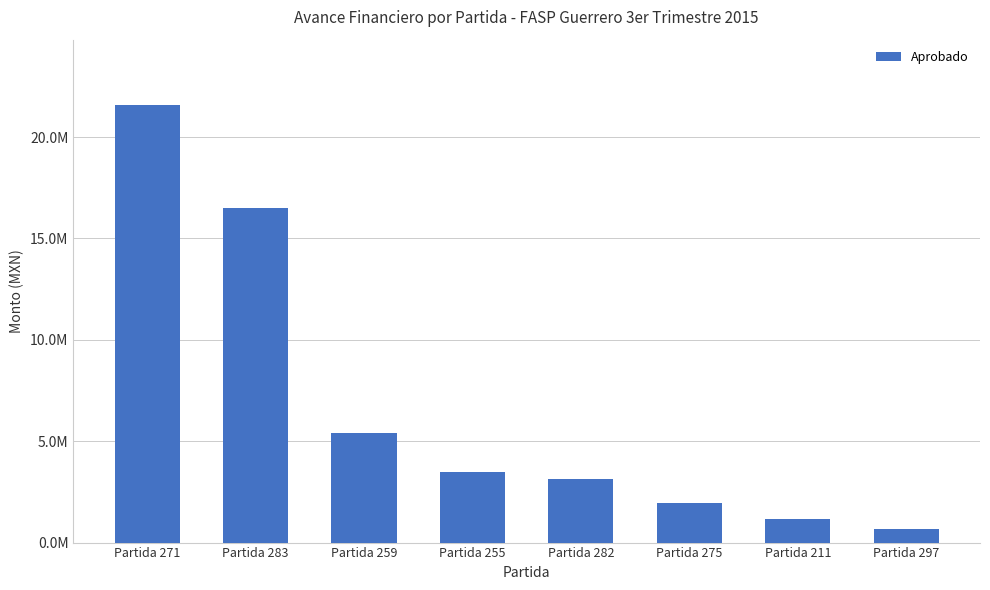

Approximately how many times larger is the value at Partida 211 compared to Partida 271?

0.1